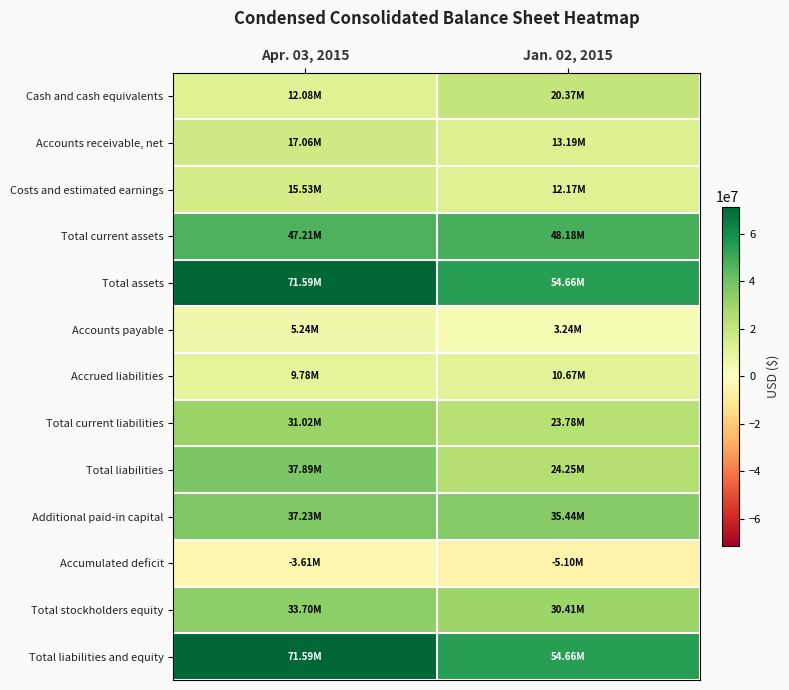

Reading left to right, transcribe all the data shown in this chart.

Cash and cash equivalents: Apr. 03, 2015=12079000	Jan. 02, 2015=20371000
Accounts receivable, net: Apr. 03, 2015=17060000	Jan. 02, 2015=13189000
Costs and estimated earnings: Apr. 03, 2015=15530000	Jan. 02, 2015=12170000
Total current assets: Apr. 03, 2015=47212000	Jan. 02, 2015=48182000
Total assets: Apr. 03, 2015=71587000	Jan. 02, 2015=54659000
Accounts payable: Apr. 03, 2015=5242000	Jan. 02, 2015=3237000
Accrued liabilities: Apr. 03, 2015=9784000	Jan. 02, 2015=10668000
Total current liabilities: Apr. 03, 2015=31024000	Jan. 02, 2015=23776000
Total liabilities: Apr. 03, 2015=37887000	Jan. 02, 2015=24246000
Additional paid-in capital: Apr. 03, 2015=37233000	Jan. 02, 2015=35436000
Accumulated deficit: Apr. 03, 2015=-3610000	Jan. 02, 2015=-5099000
Total stockholders equity: Apr. 03, 2015=33700000	Jan. 02, 2015=30413000
Total liabilities and equity: Apr. 03, 2015=71587000	Jan. 02, 2015=54659000